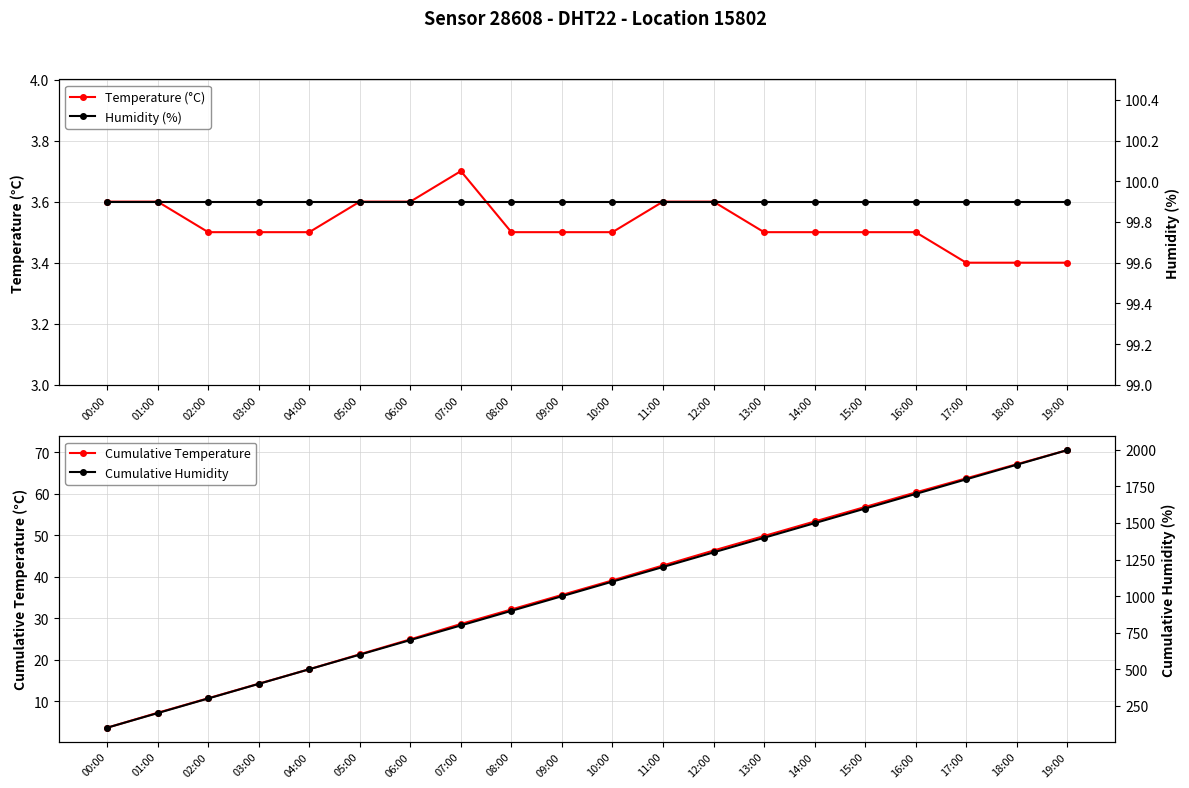

True or false: Cumulative Temperature and Cumulative Humidity intersect in this chart.

False